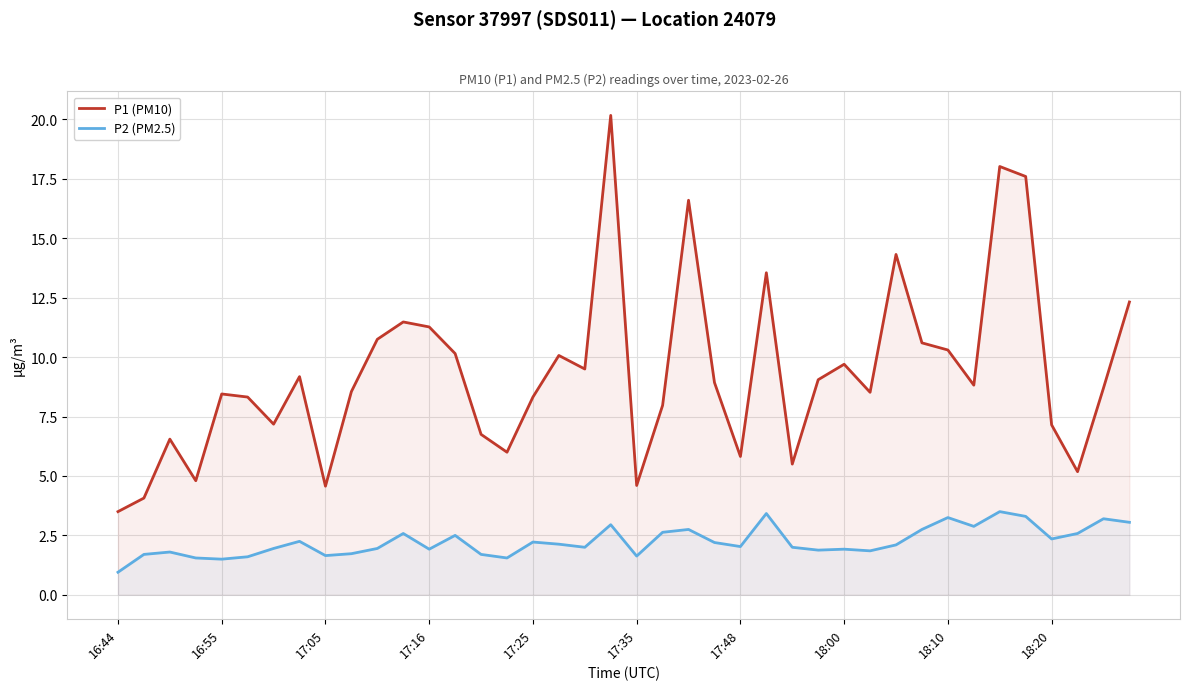

What is the spread (max minus min) of values at 30?

12.2